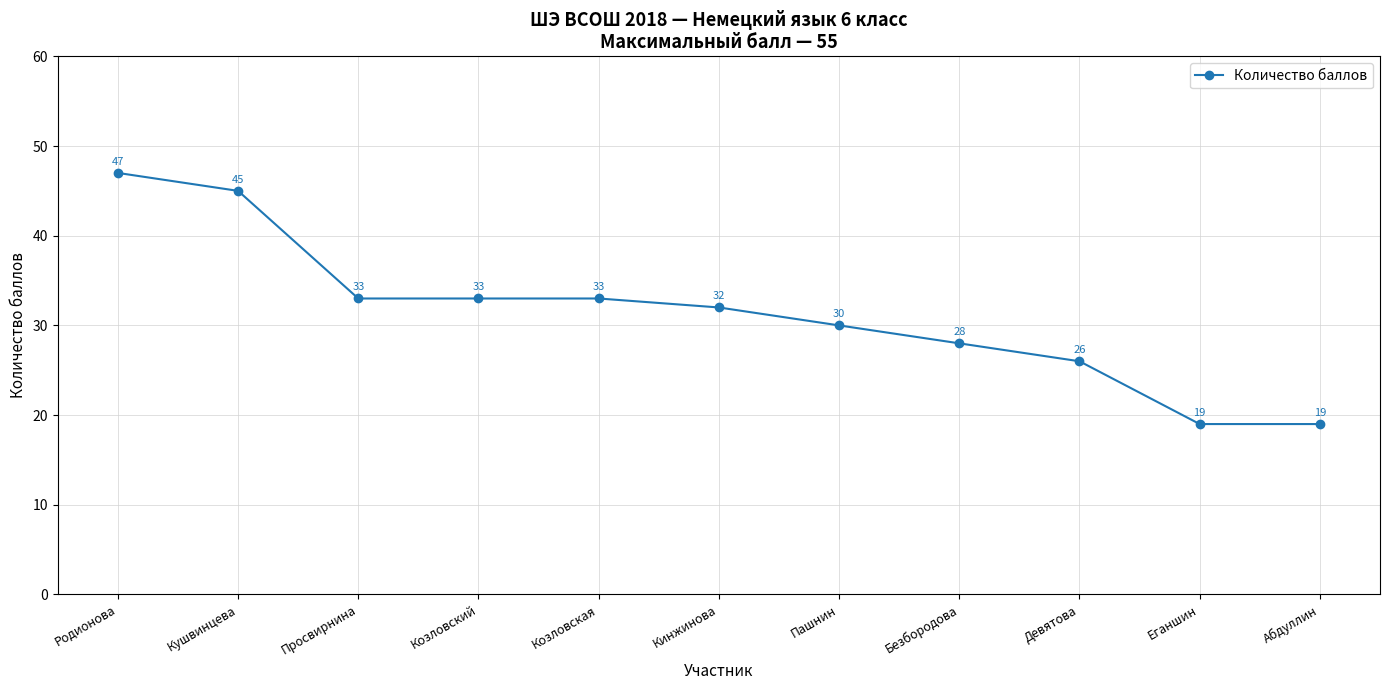

What is the maximum value shown in the chart?

47